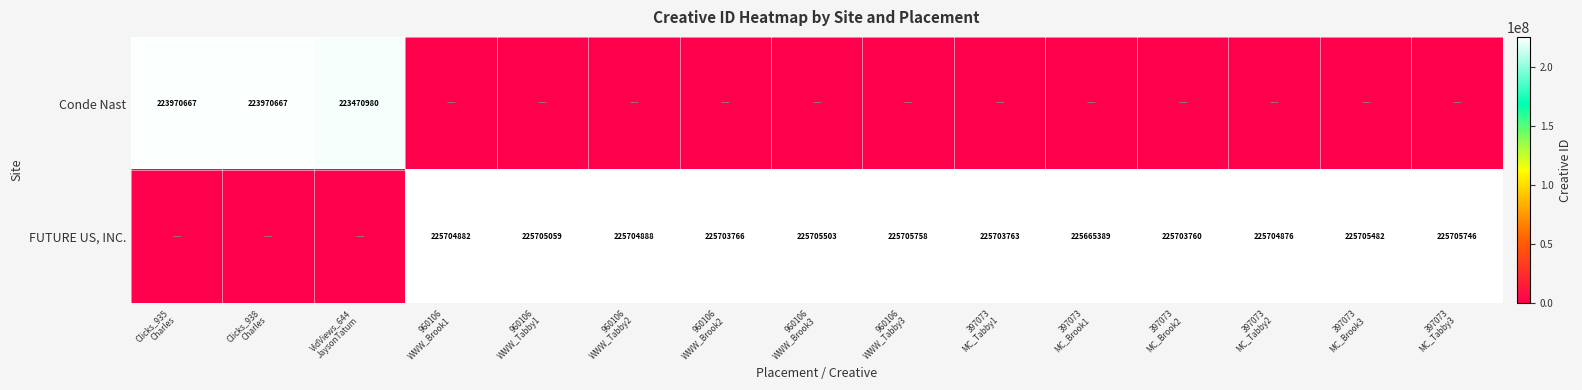

Is it true that Conde Nast equals -76321393 at 397073 MC_Tabby2?

False